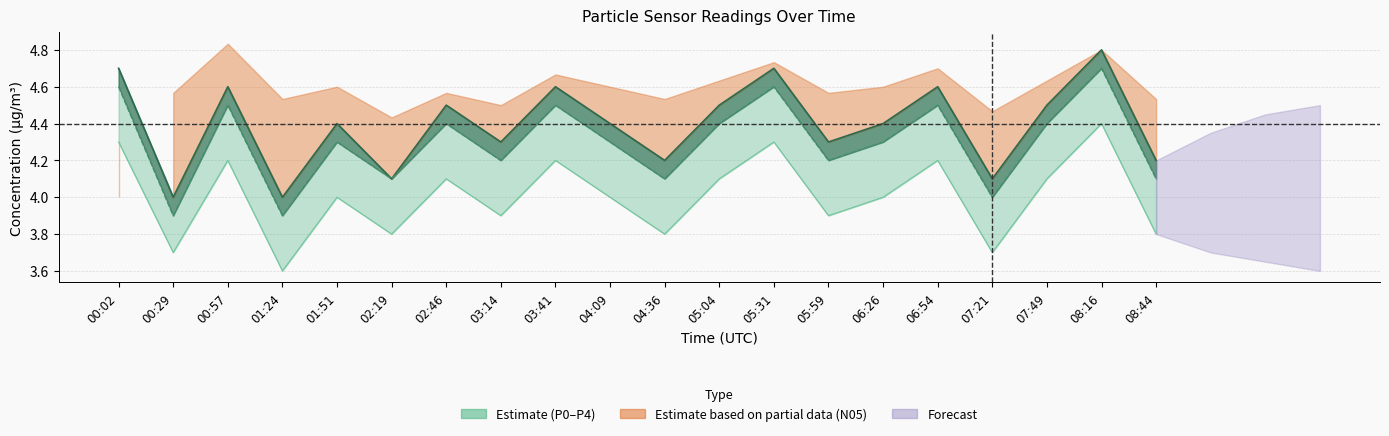

Rank the series at 00:57 from lowest to highest value.

P0, P2, P1